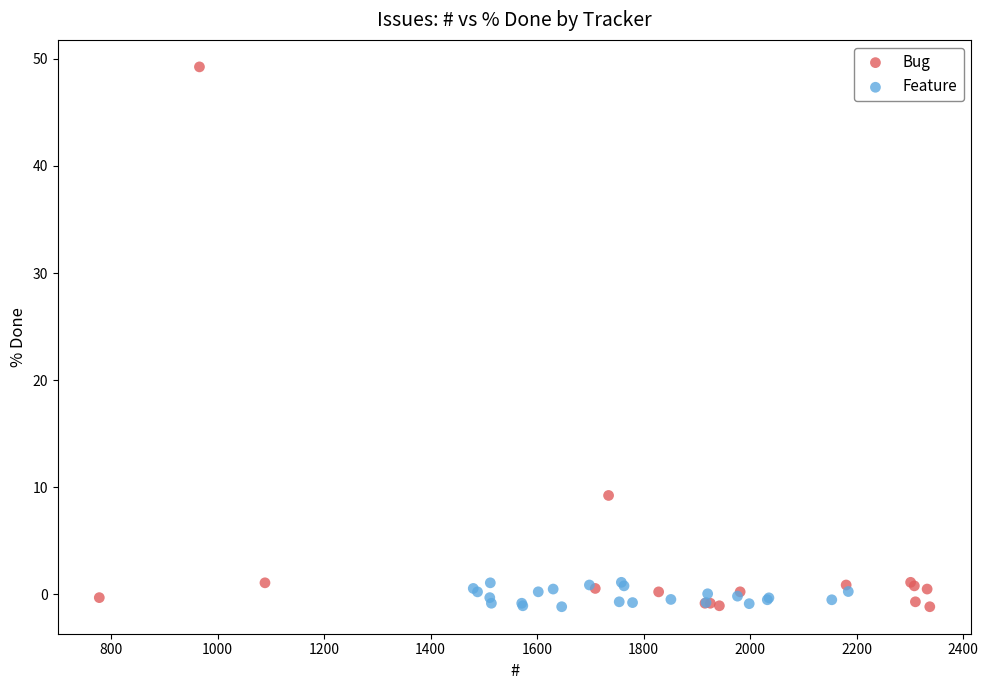

Which series has the widest spread of Y values?

Bug